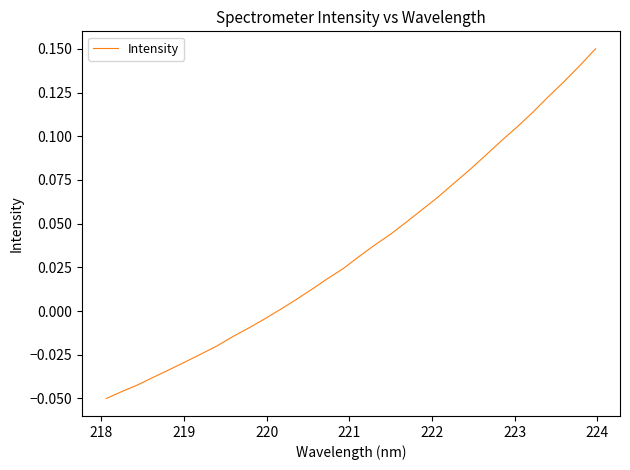

What is the difference between the second highest and second lowest values?

0.2